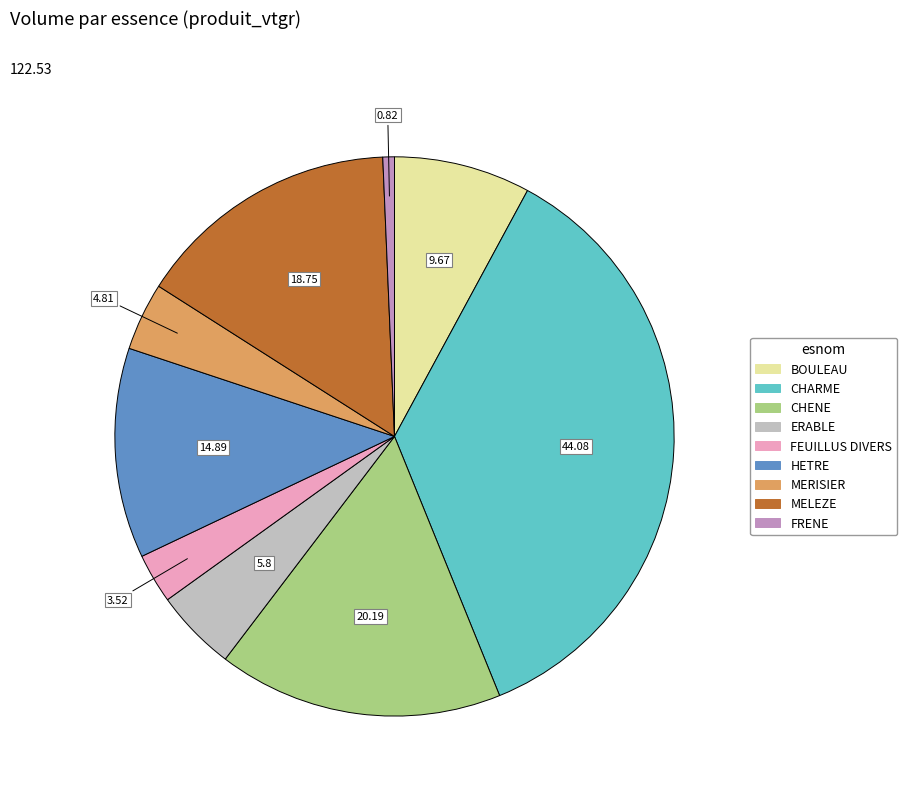

Does any single category account for the majority?

No